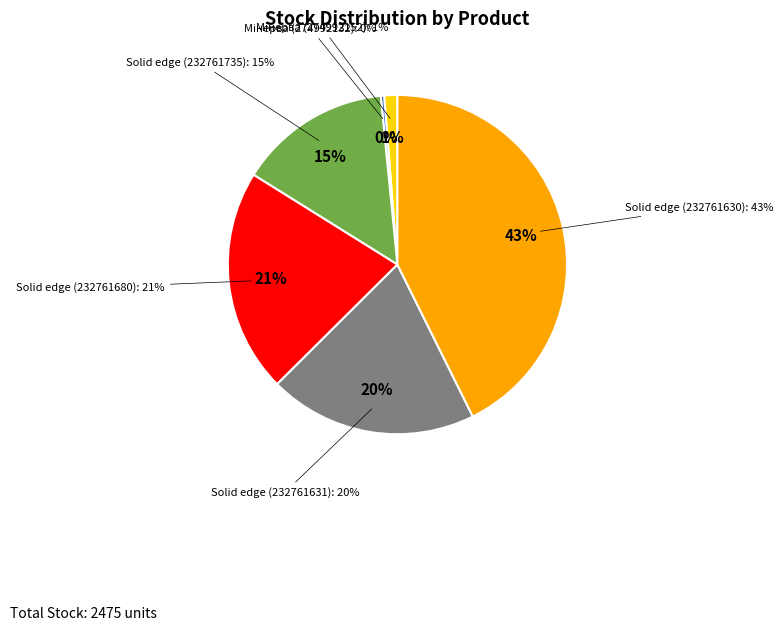

To the nearest percent, what is the difference between the Alvic Solid edge (232761735) and Панель Alvic 18 мм. Мінерва (274992132) slice percentages?

14%